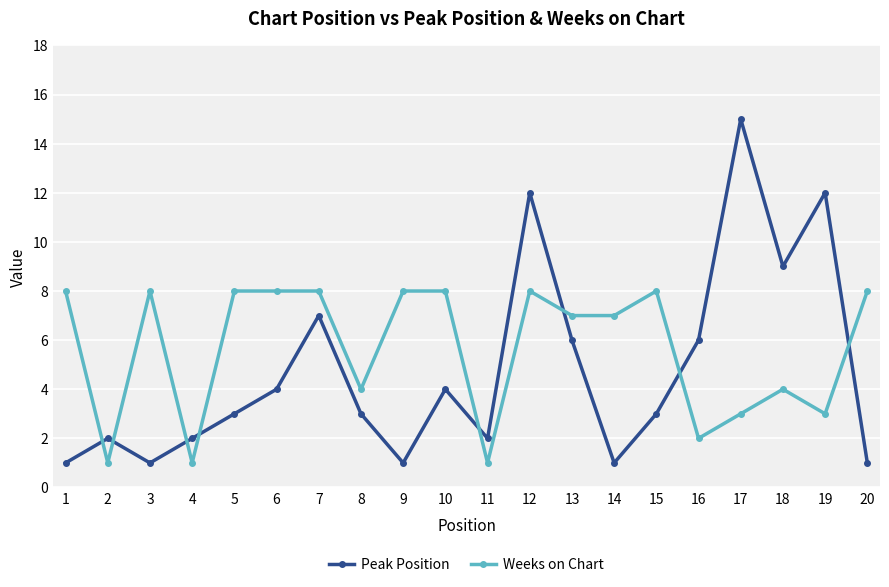

Where do Weeks on Chart and Peak Position first cross each other?

1 and 2